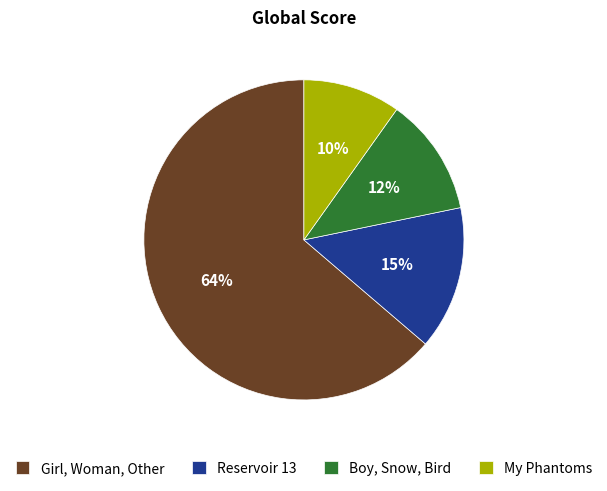

Which slice is the smallest?

My Phantoms